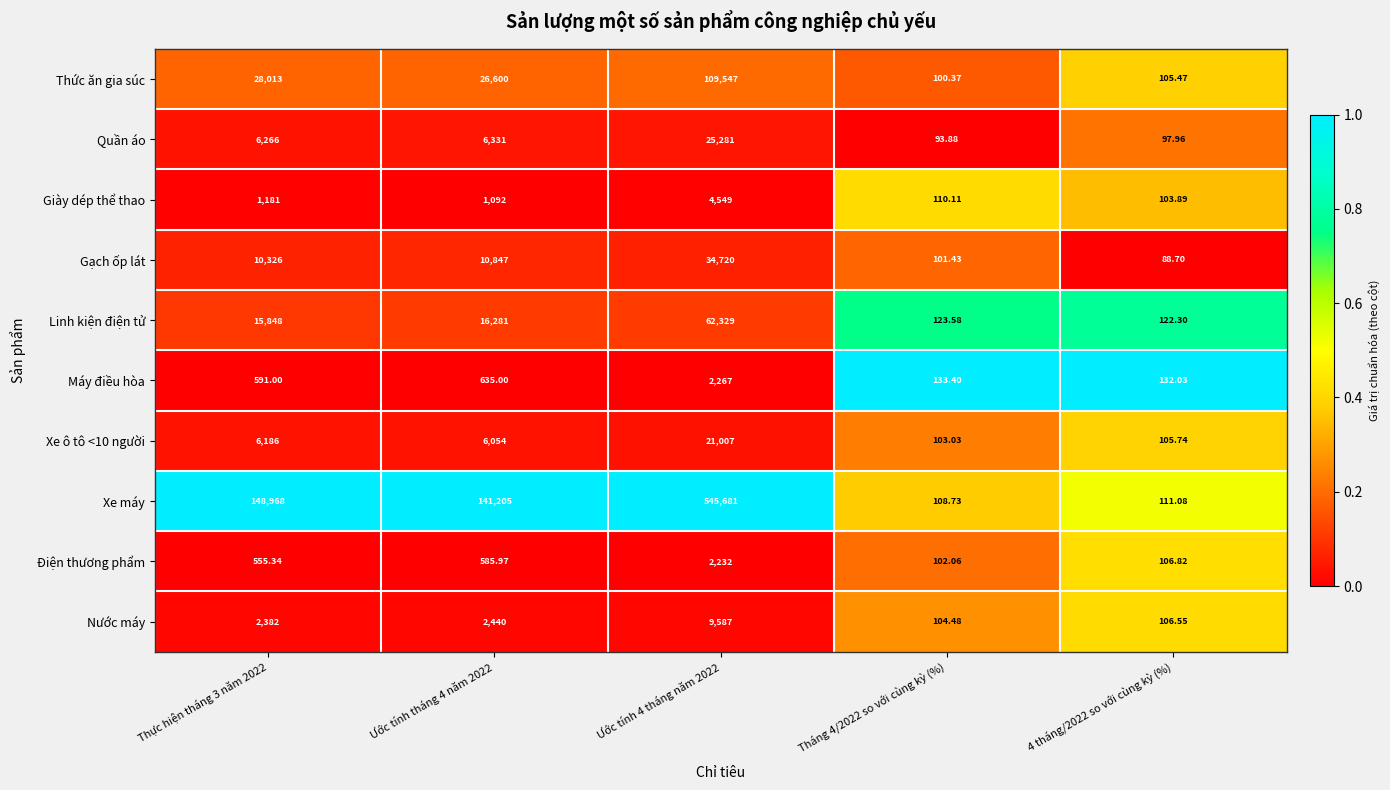

How many distinct data groups are displayed?

10